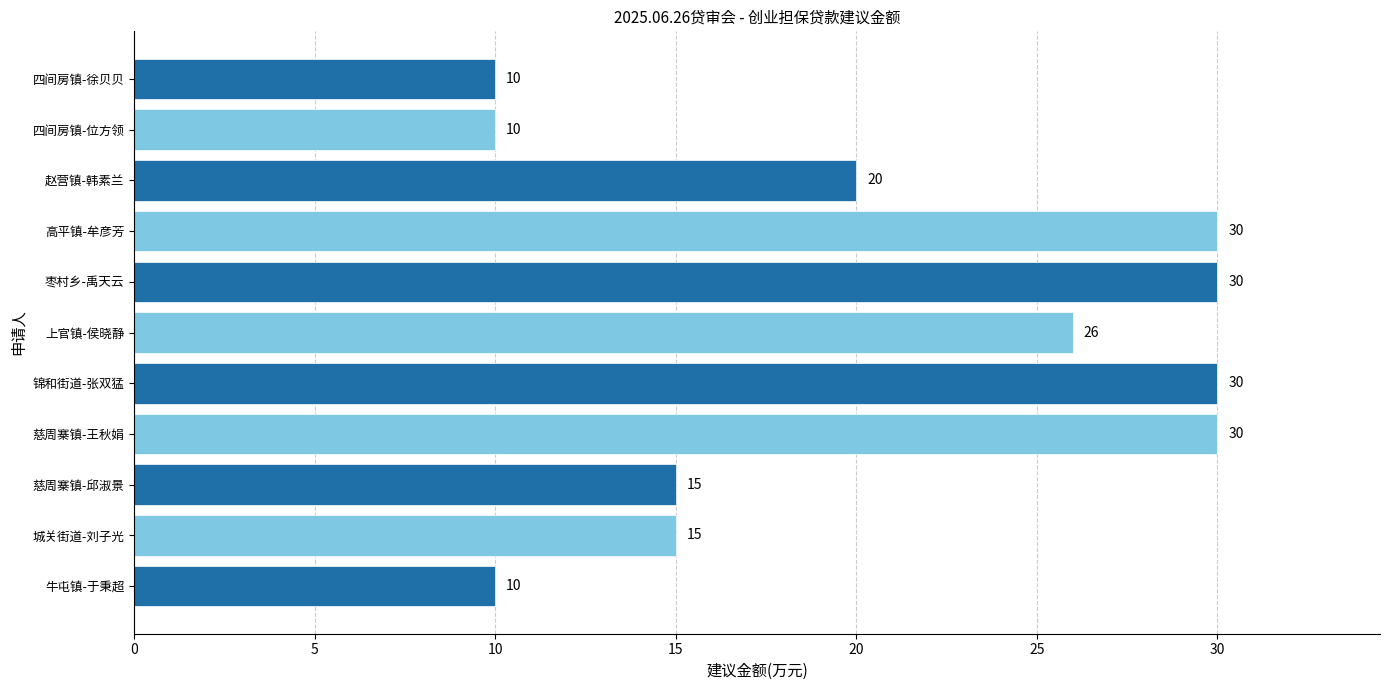

What is the average value?

21